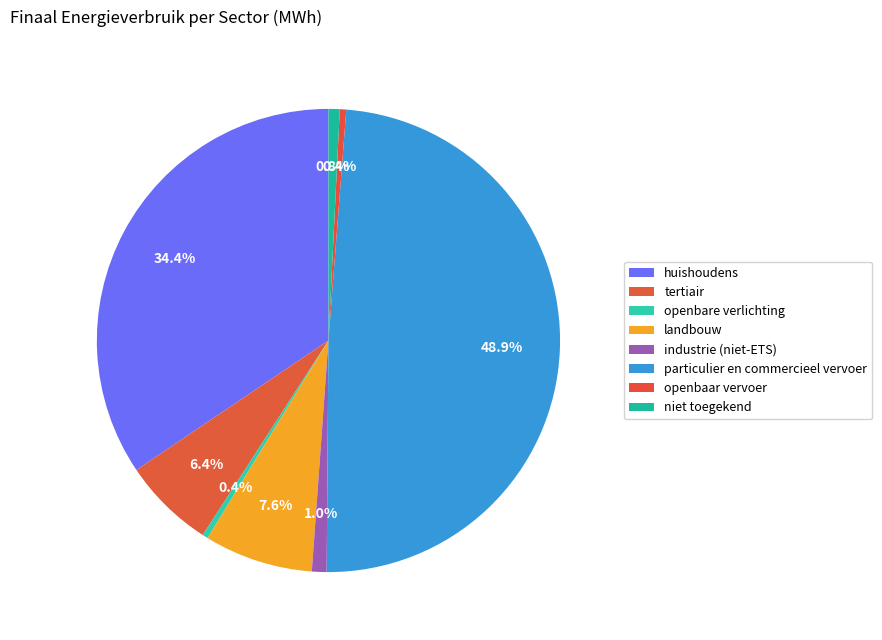

Is it true that particulier en commercieel vervoer is 41% of the pie?

False